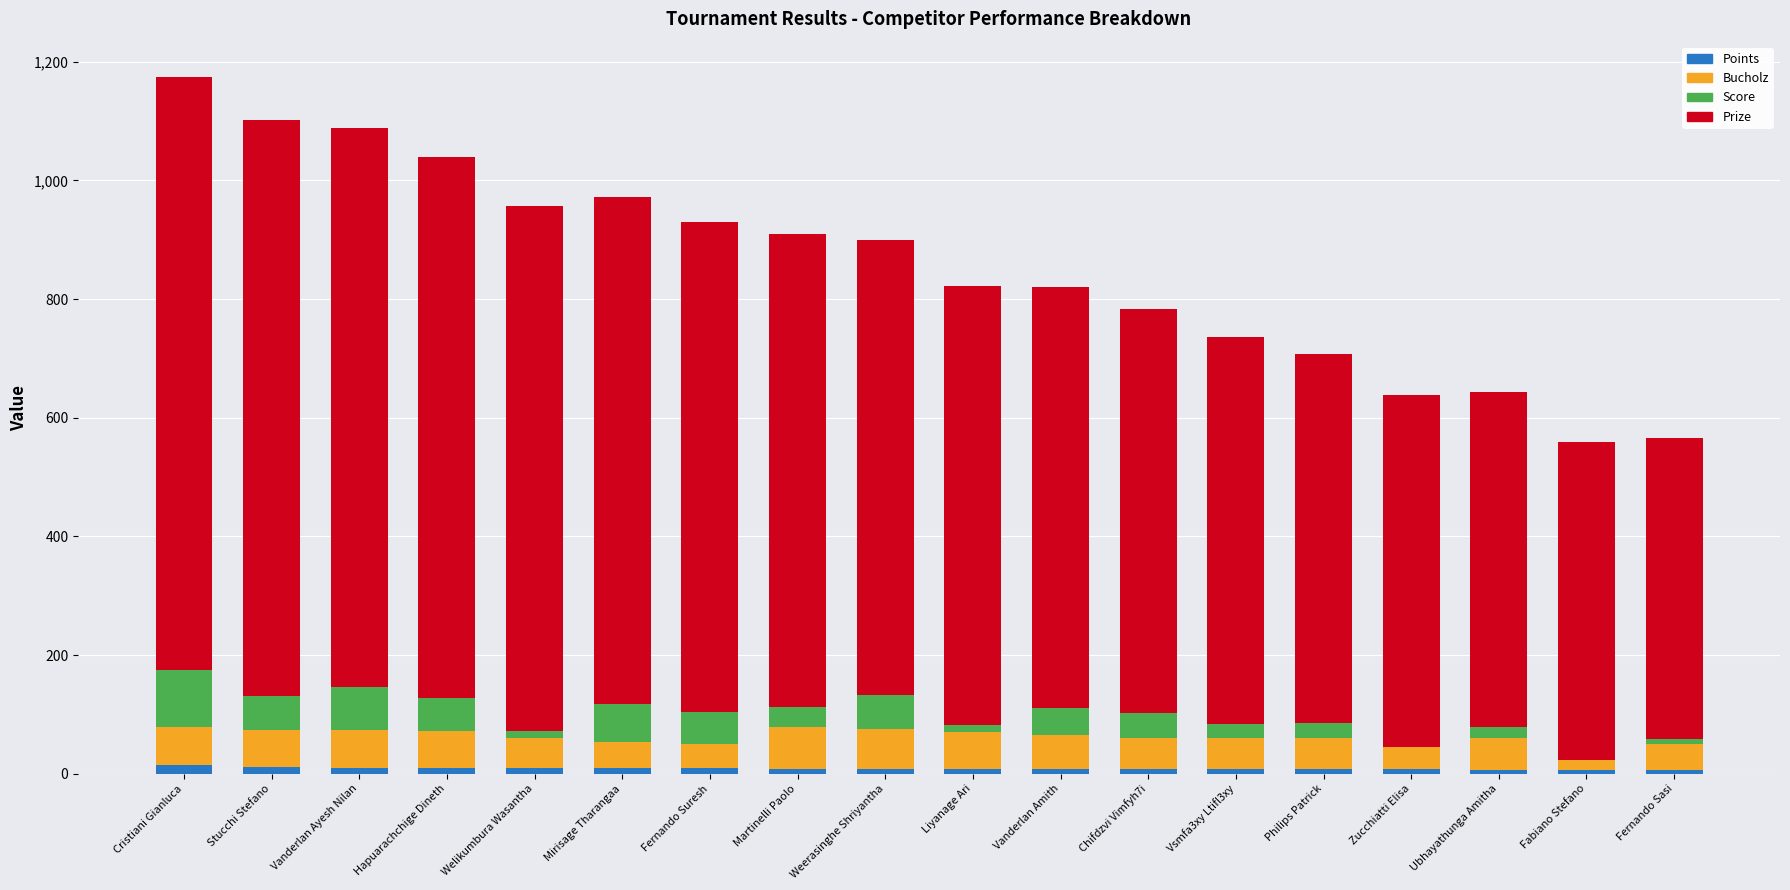

How many series are shown in this chart?

4